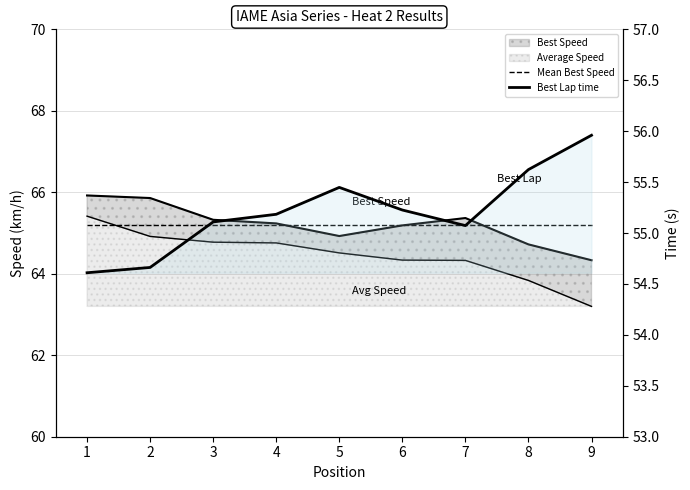

Reading left to right, extract all data points from this chart.

Mean Best Speed: 1=65.2	2=65.2	3=65.2	4=65.2	5=65.2	6=65.2	7=65.2	8=65.2	9=65.2
Best Lap time: 1=54.6	2=54.7	3=55.1	4=55.2	5=55.4	6=55.2	7=55.1	8=55.6	9=56.0